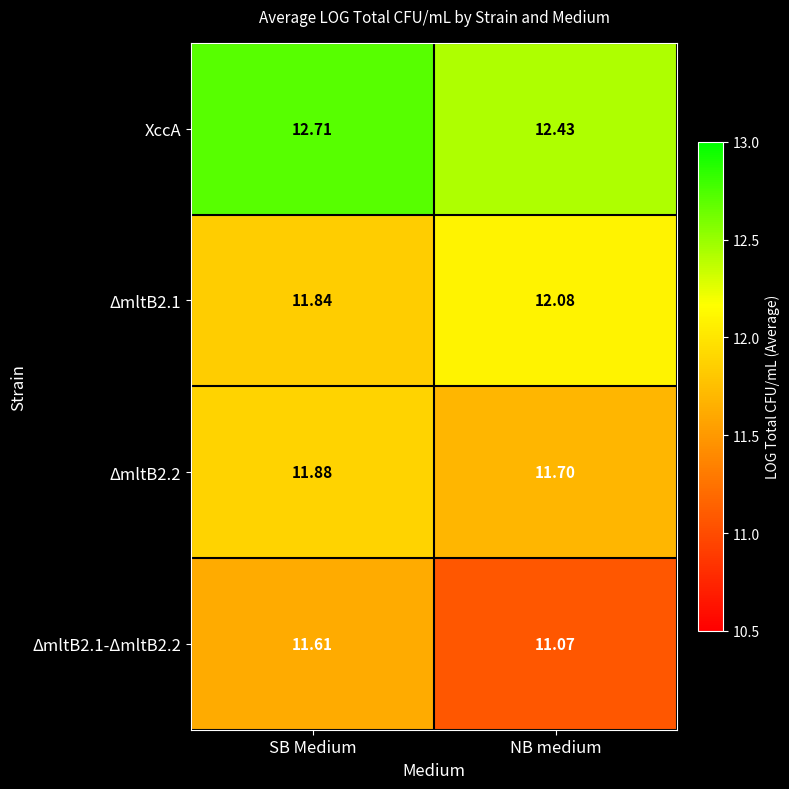

Which category has the lowest value in the ΔmltB2.1 series?

SB Medium